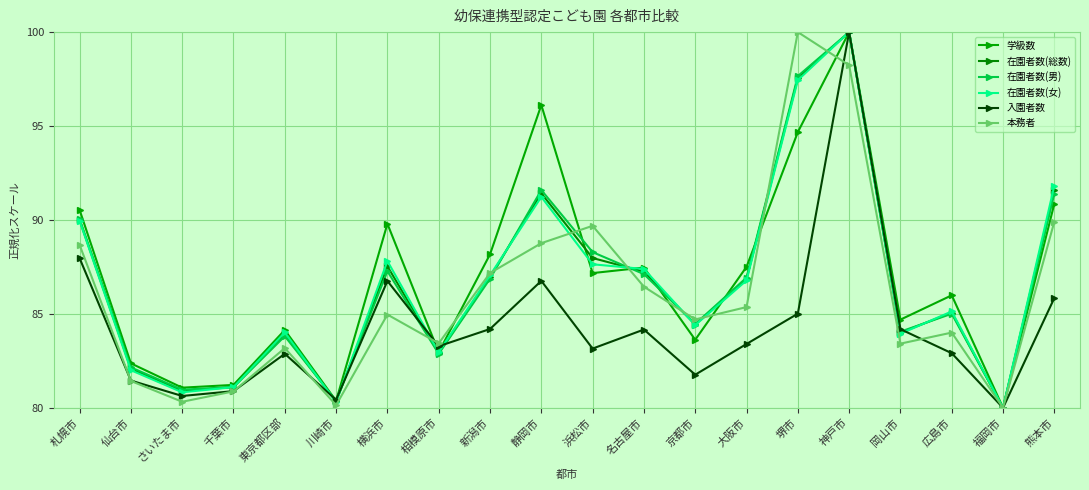

True or false: 在園者数(女) has more than 2 points higher than both neighbors.

True